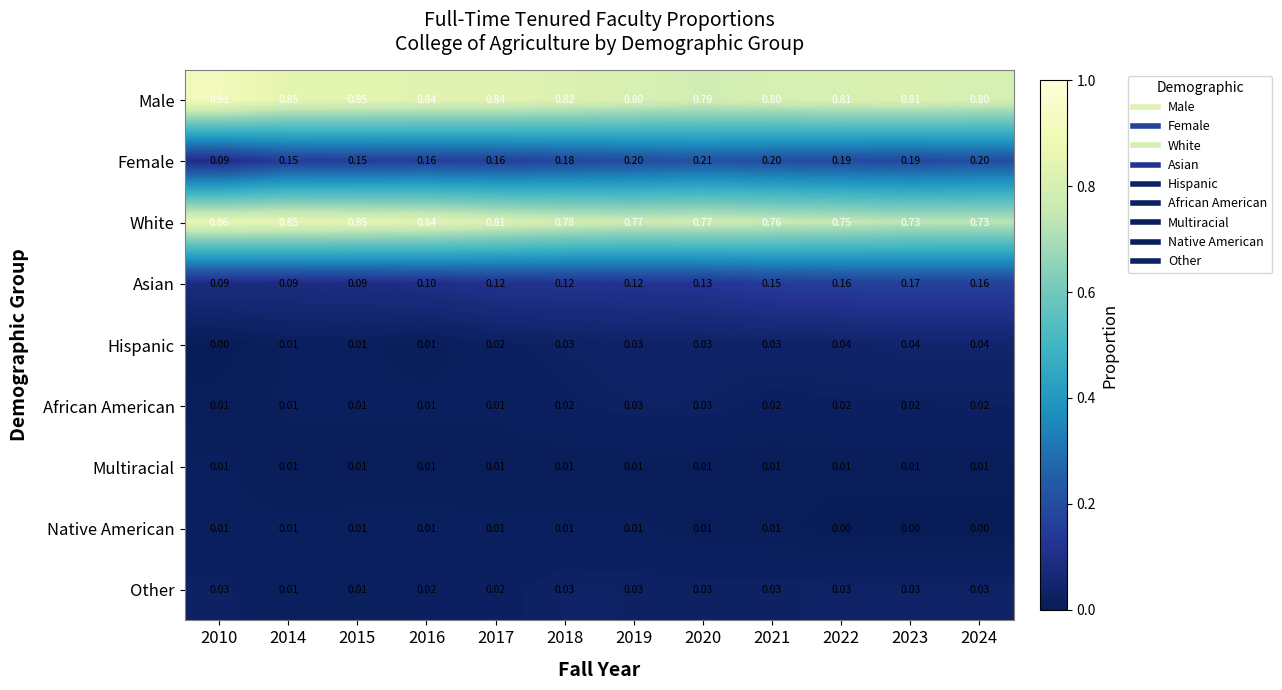

Which series has the largest total across all categories?

Male